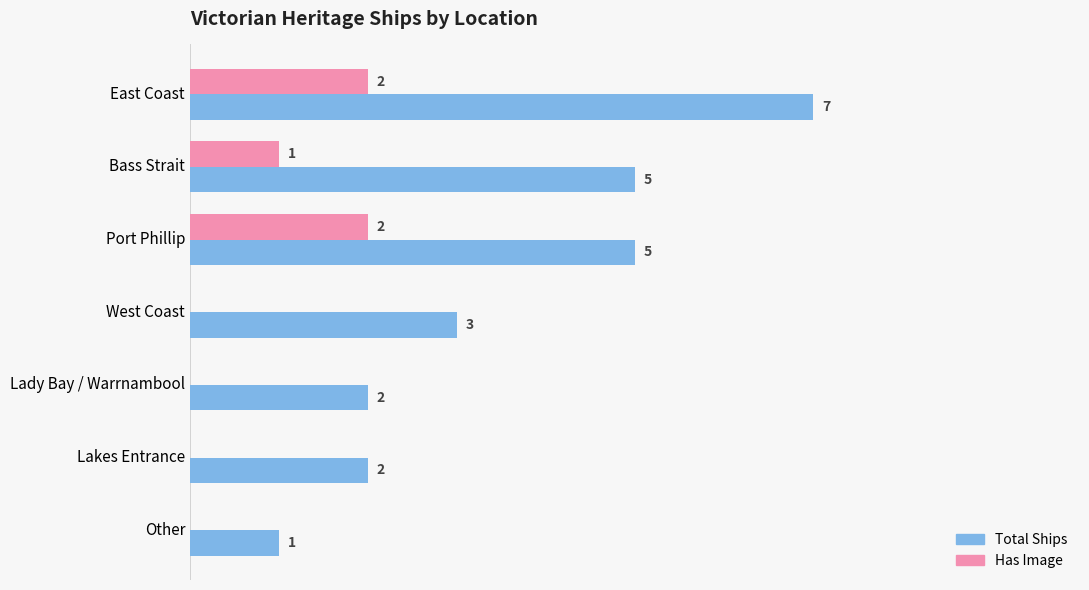

Between Bass Strait and Lakes Entrance, which series saw the biggest shift?

Total Ships